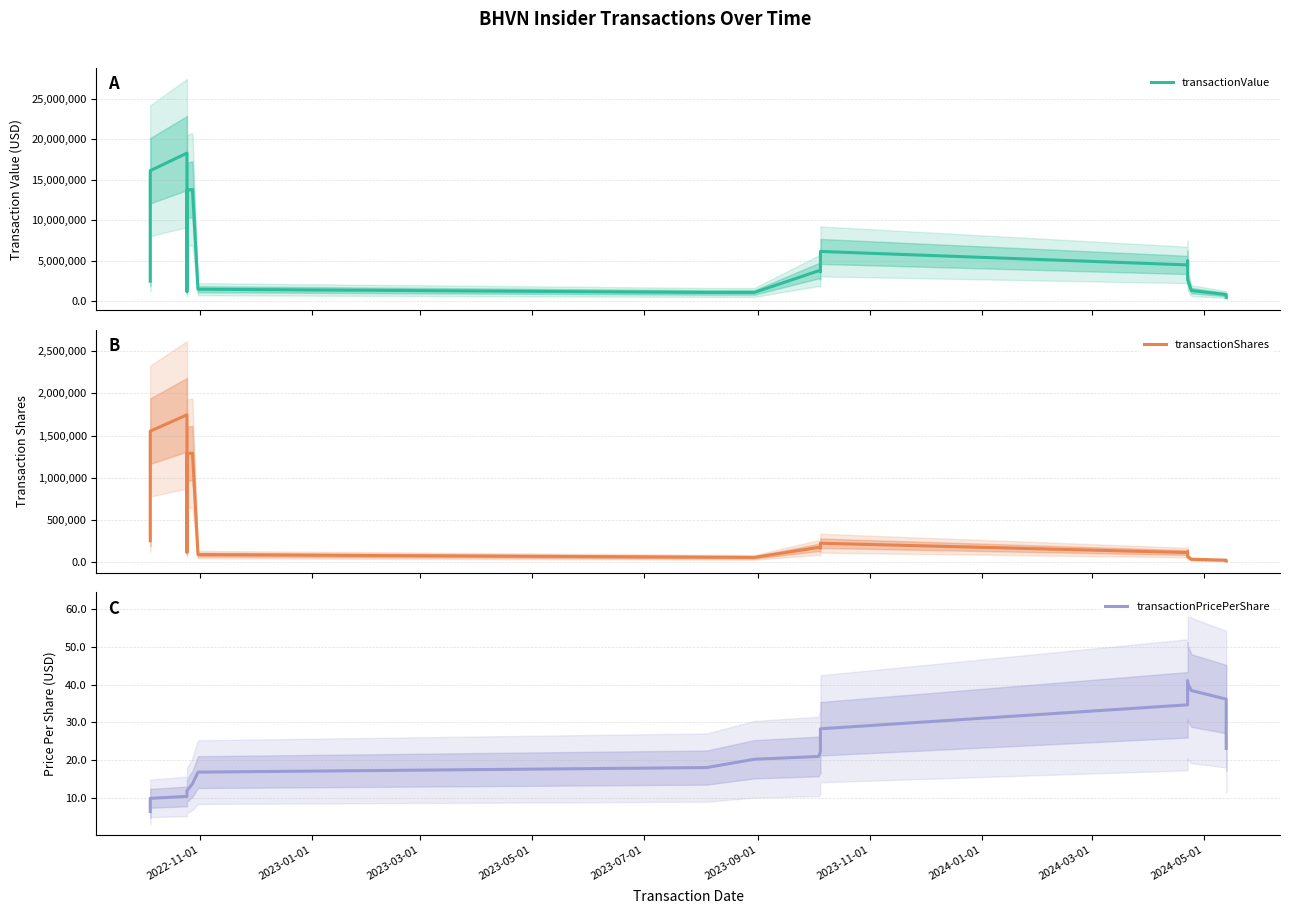

At which category does the chart reach its minimum across all series?

2022-11-01